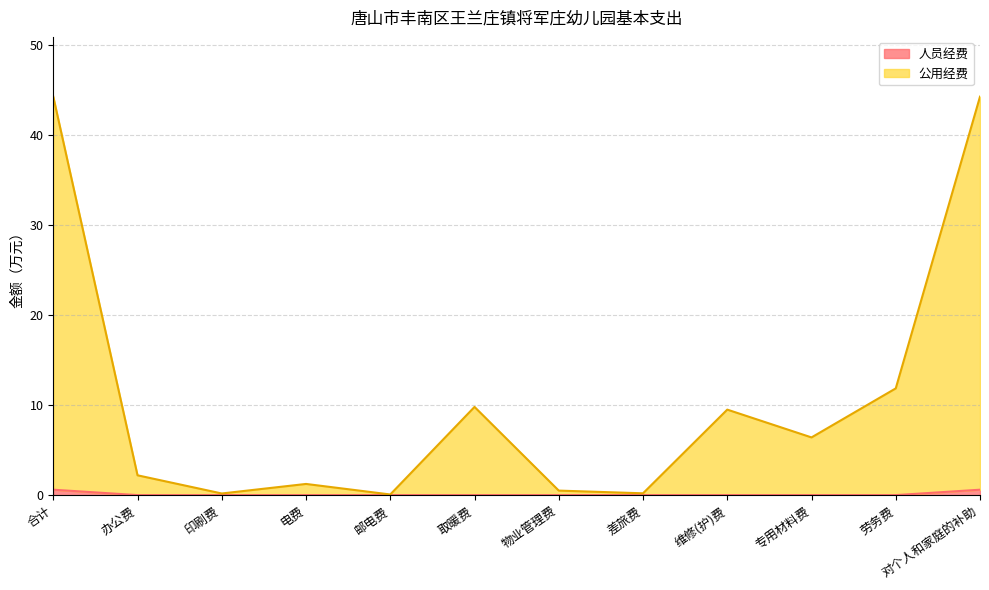

List the series in order of their peak value, lowest first.

人员经费, 公用经费